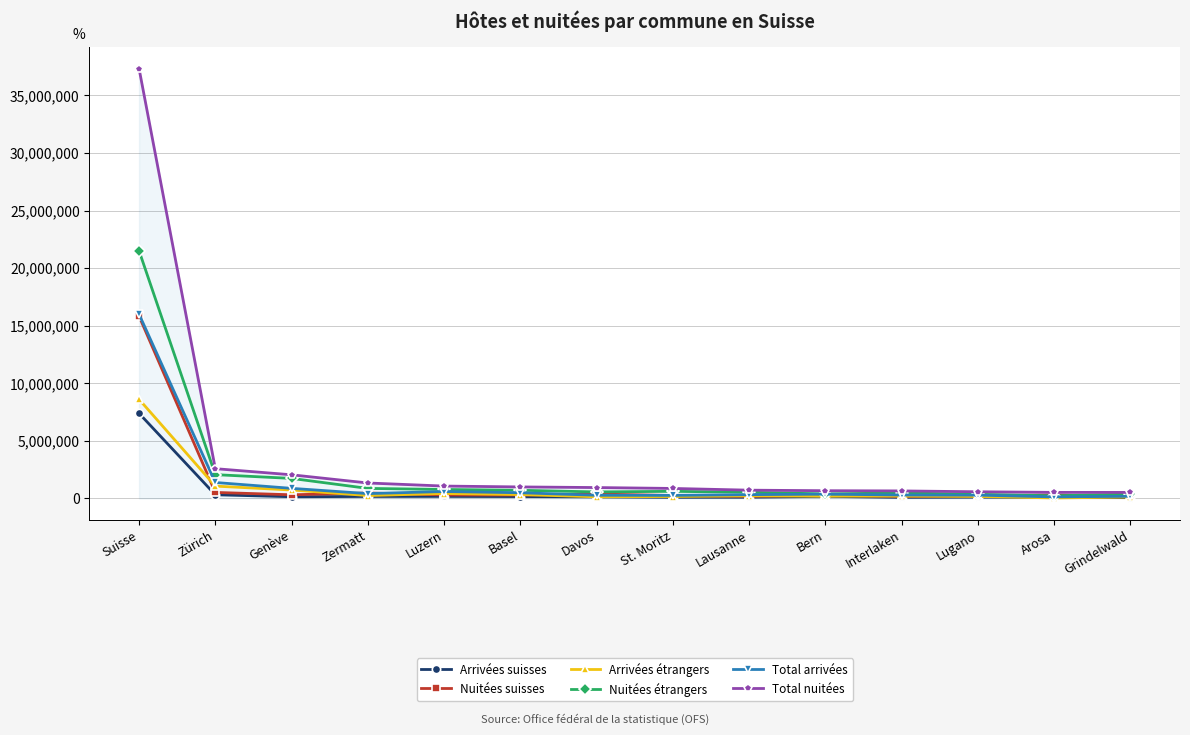

Is the value of Arrivées étrangers at Zermatt greater than the value of Total nuitées at Zermatt?

No